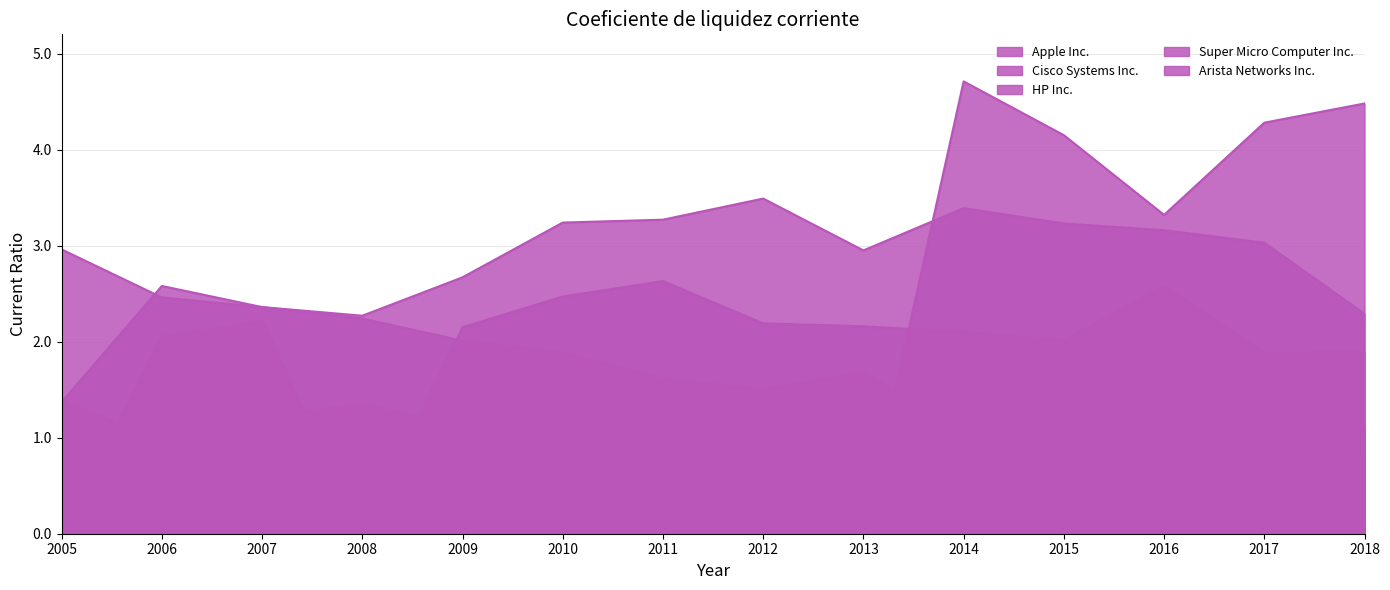

Does the chart display data point markers on the line(s)?

No